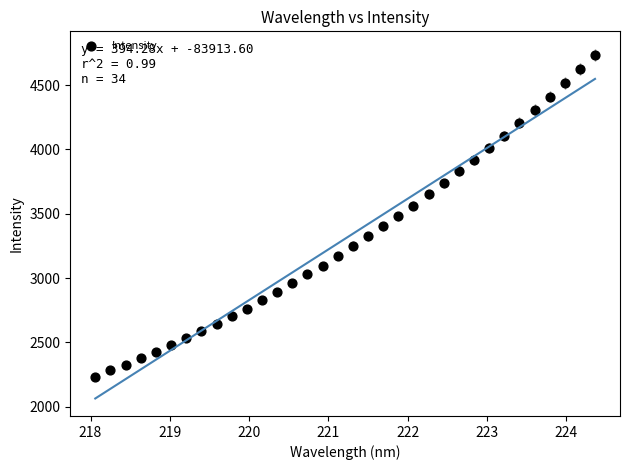

What is the range of Y values (max minus min)?

2501.6